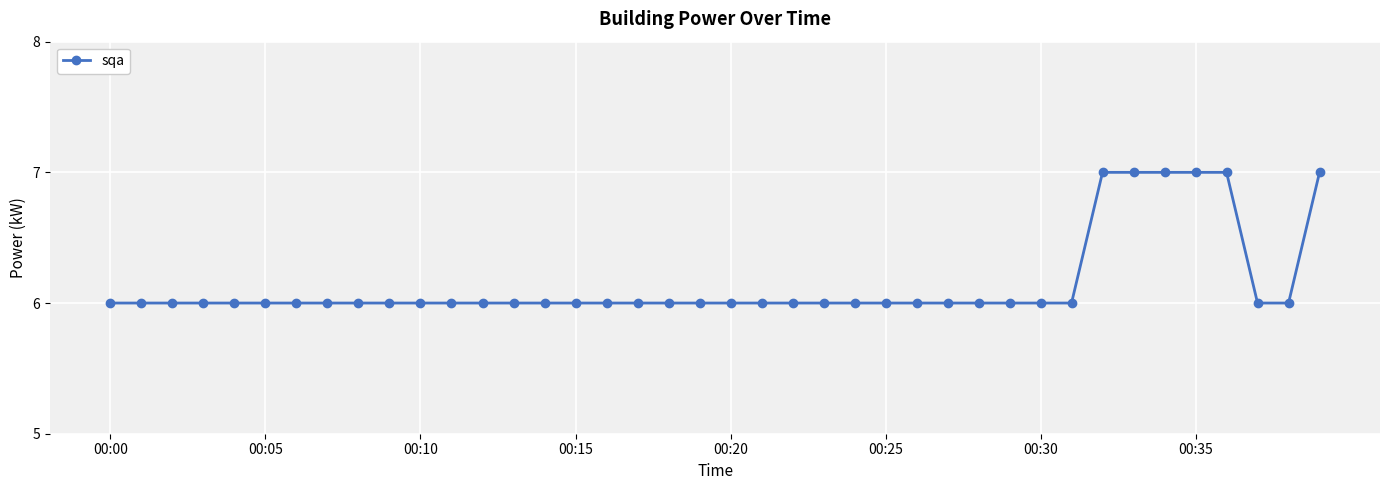

What is the value of the 16th point from the left?

6